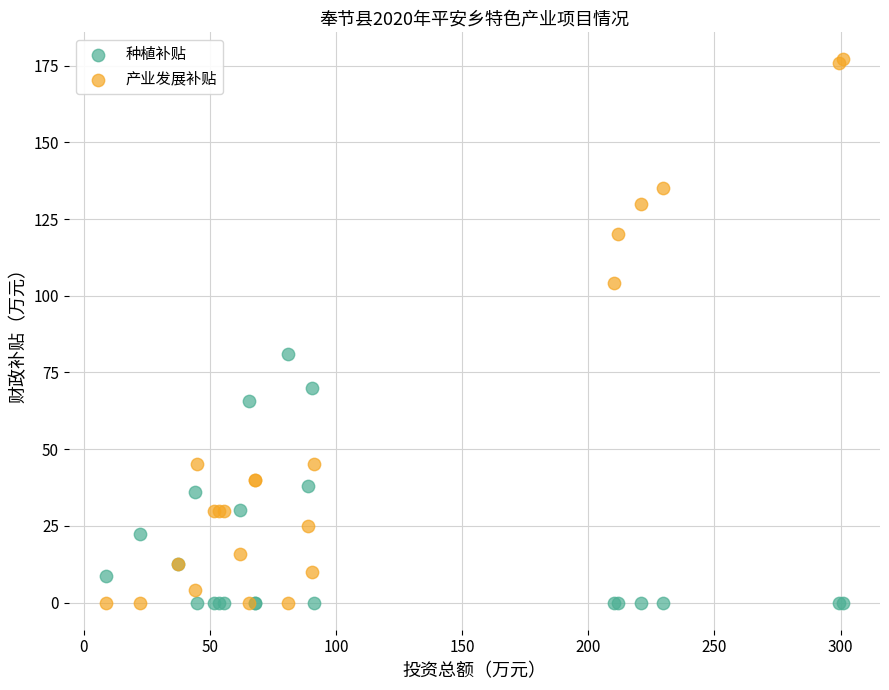

Which series has the largest Y range (max minus min)?

产业发展补贴